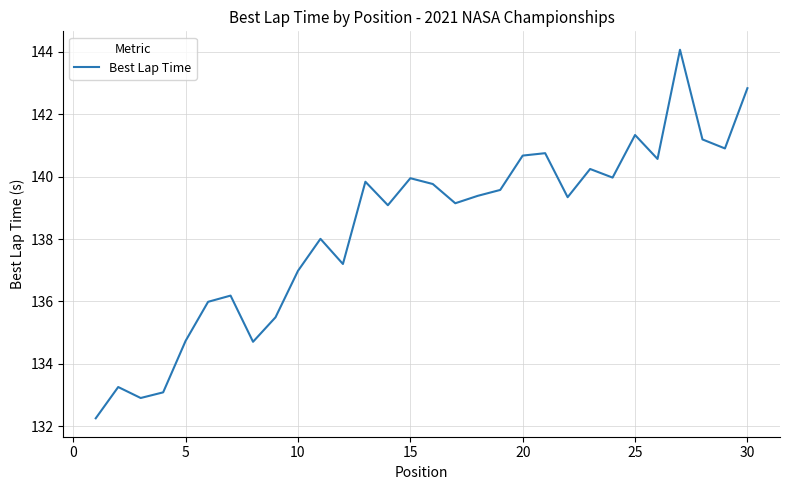

What is the difference between the maximum and minimum values?

11.8